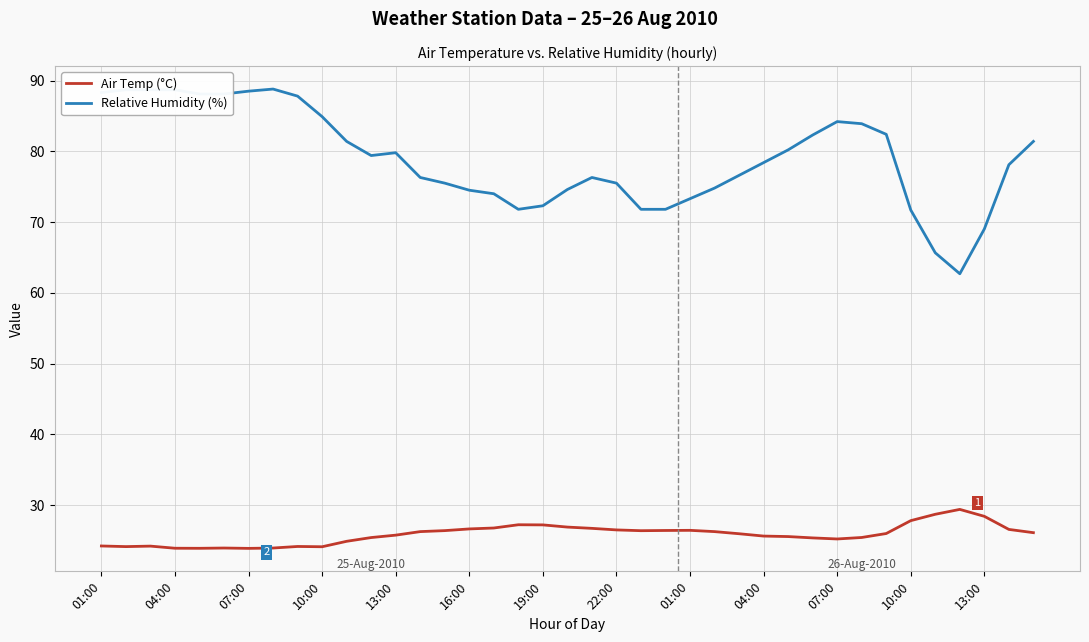

True or false: Relative Humidity (%) and Air Temp (°C) cross at least once.

False